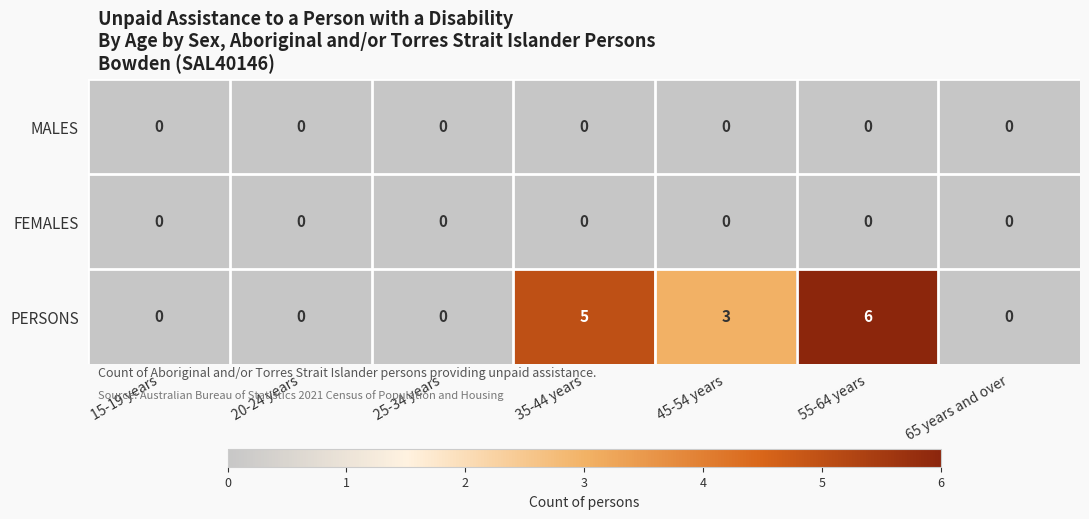

True or false: FEMALES has a value of 0 at 65 years and over.

True